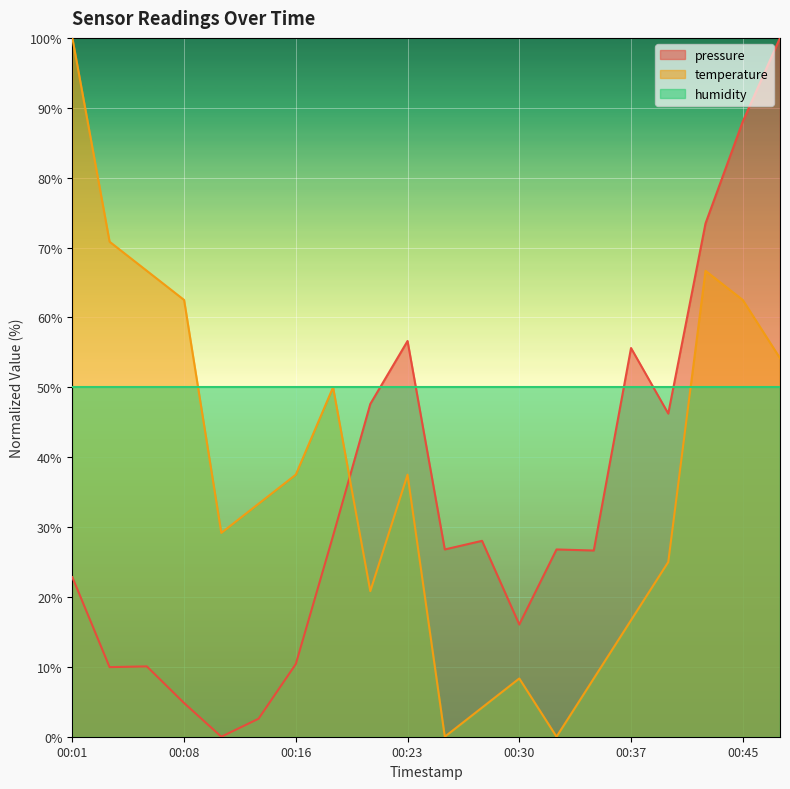

Which series ends up on top after the final intersection of temperature and pressure?

pressure